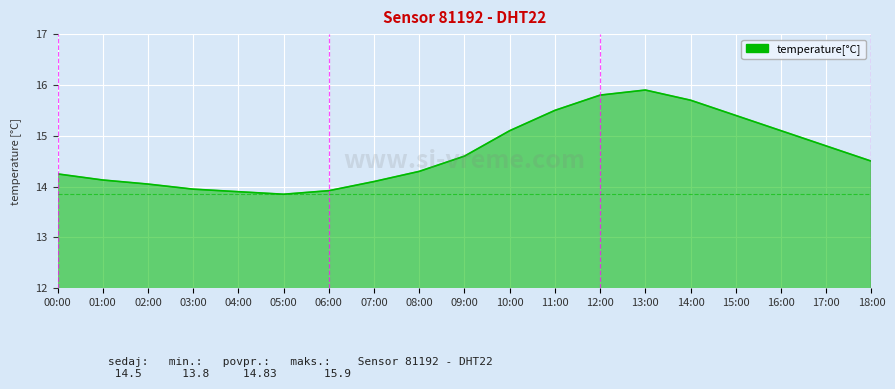

What value does the data have at 12:00?

15.8